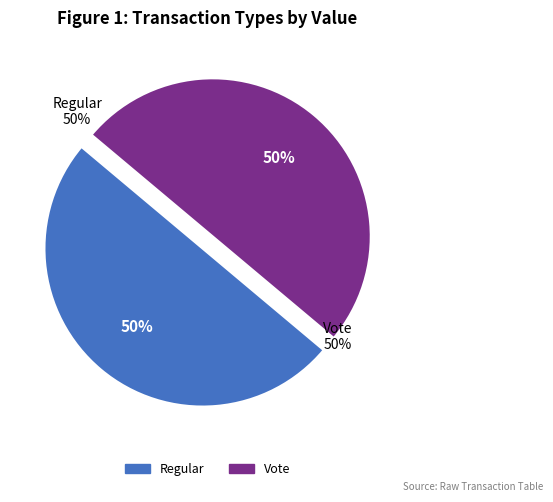

What is the smallest slice in the pie chart?

Regular